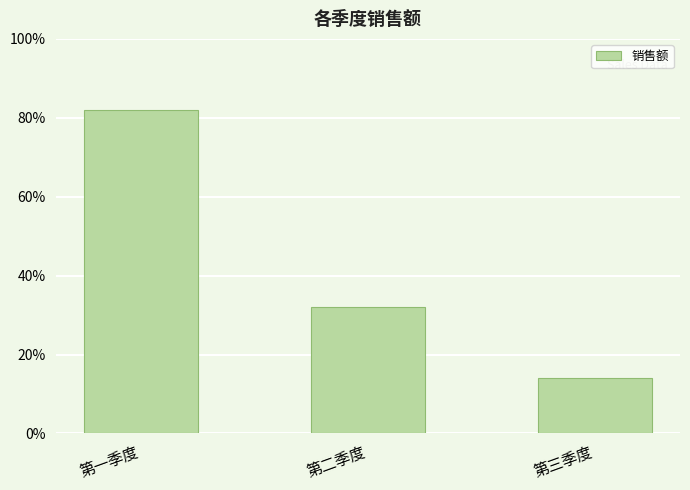

Which has a higher value, 第三季度 or 第二季度?

第二季度